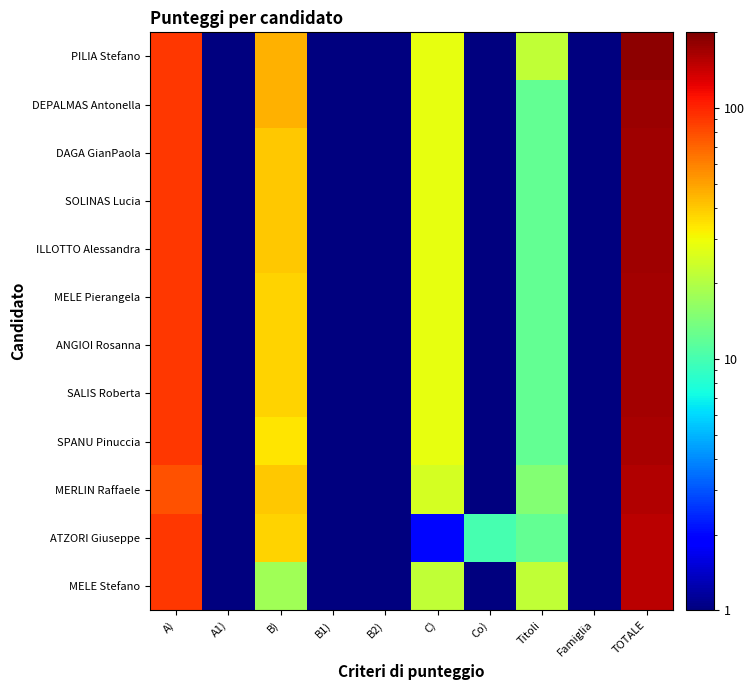

At which category does the chart reach its peak across all series?

TOTALE